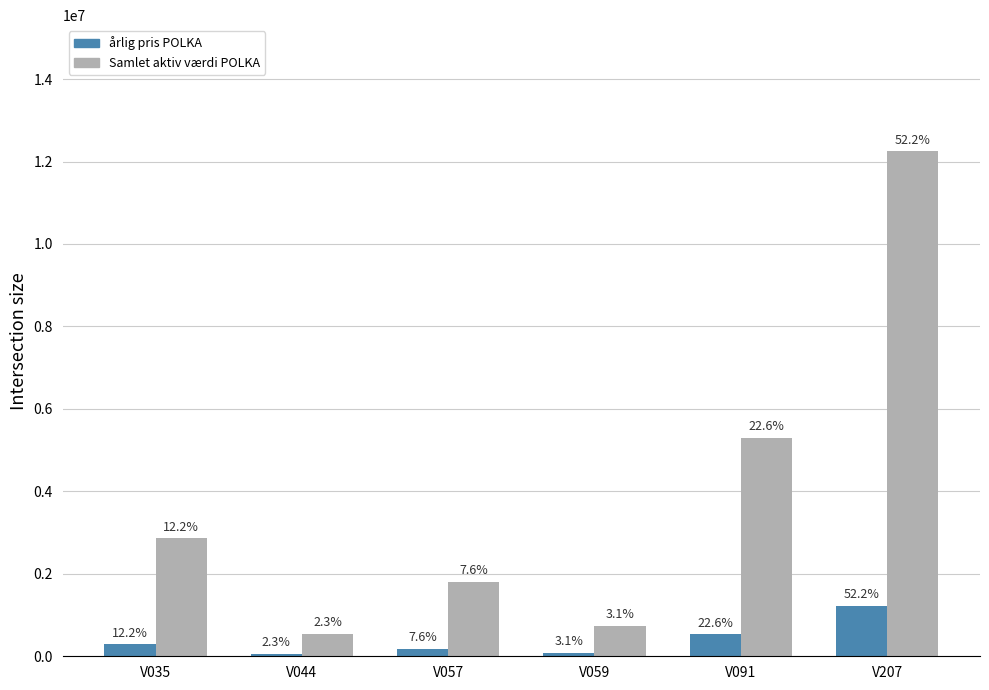

Are the bars grouped side by side (vs. stacked)?

Yes